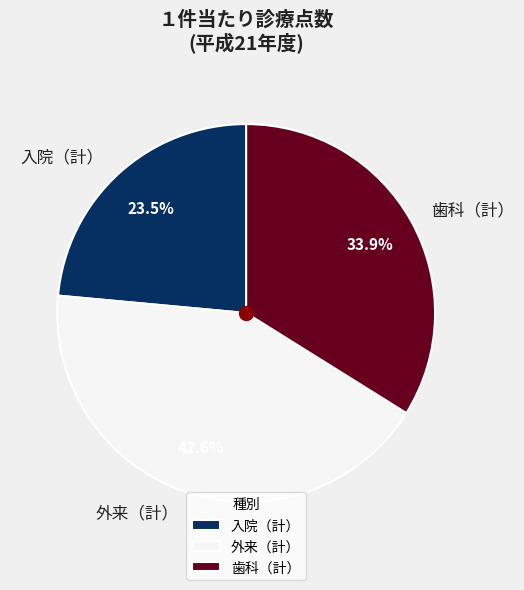

How many slices are in this pie chart?

3